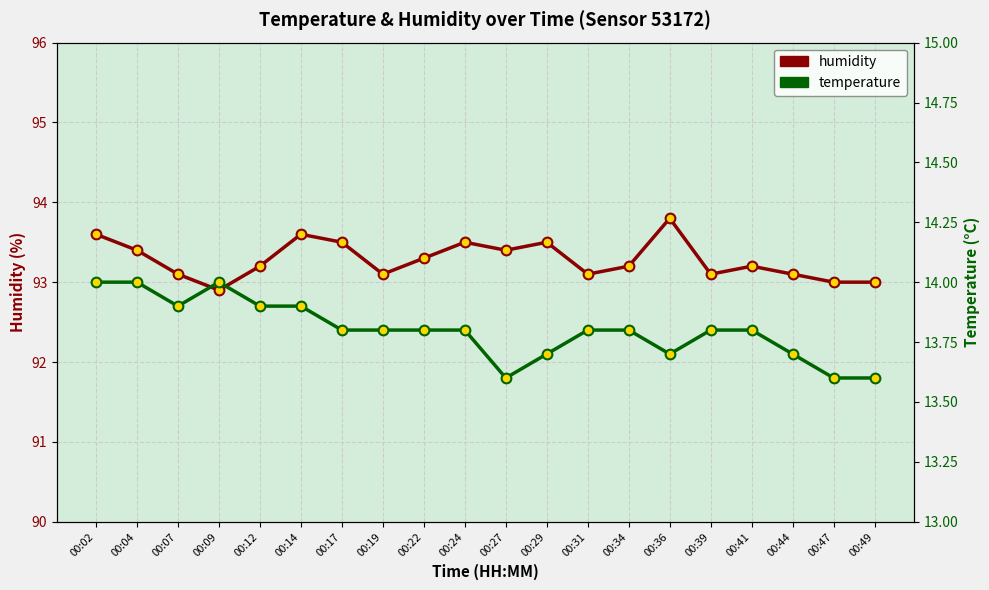

True or false: temperature has a value of 13.6 at 00:49.

True